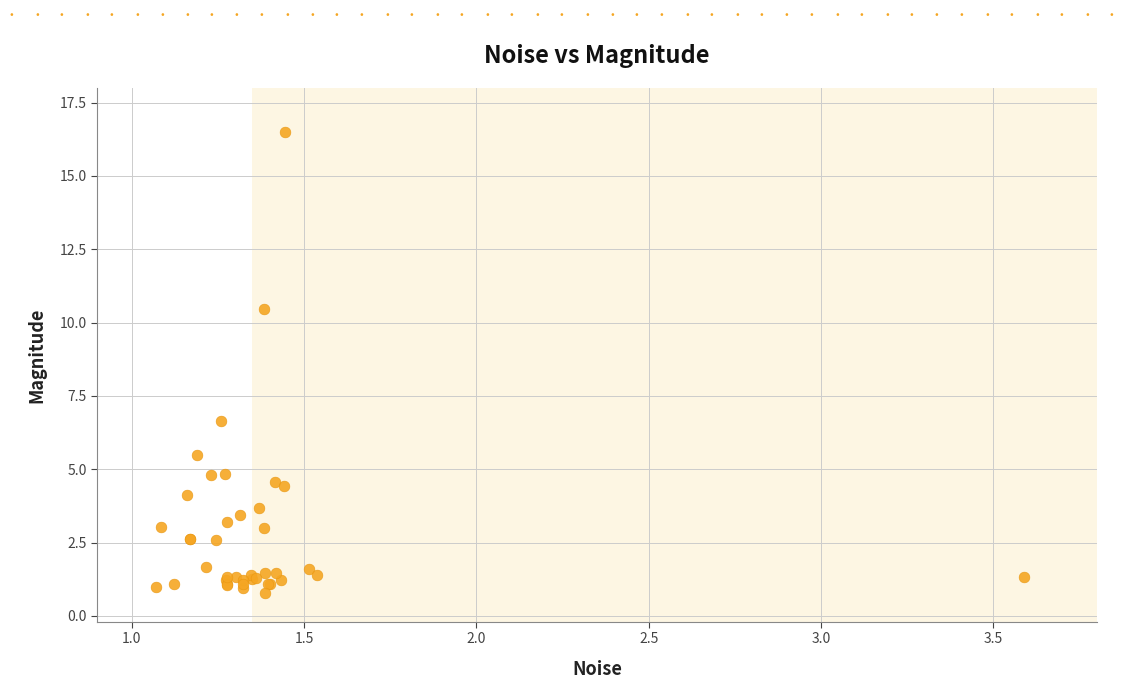

What Y value in the scatter plot is closest to 8?

6.6